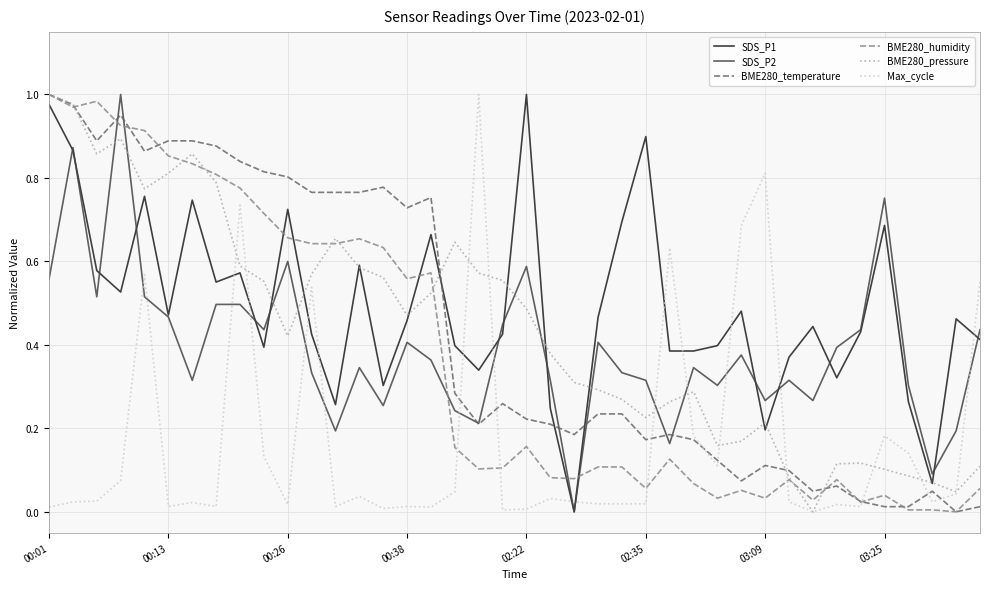

Which series has the largest total across all categories?

SDS_P1